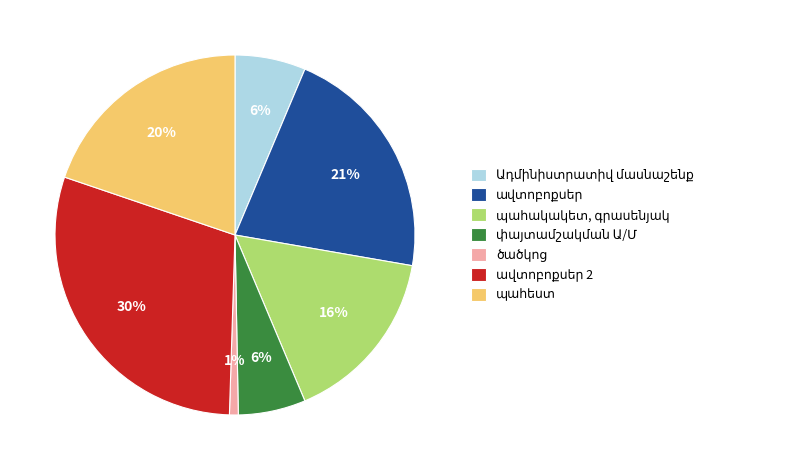

Count the number of slices in the pie.

7